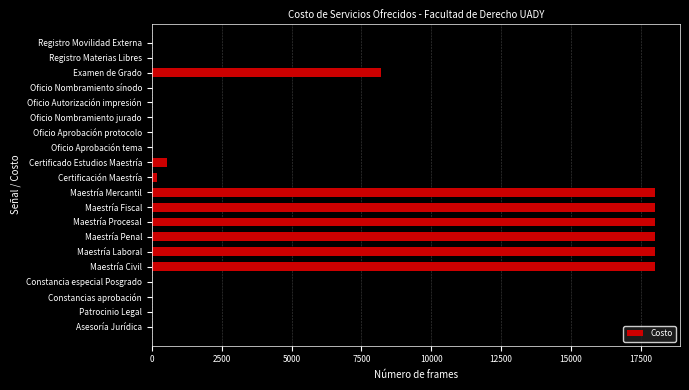

What is the sum of the values at Asesoría Jurídica and Maestría Laboral?

18000